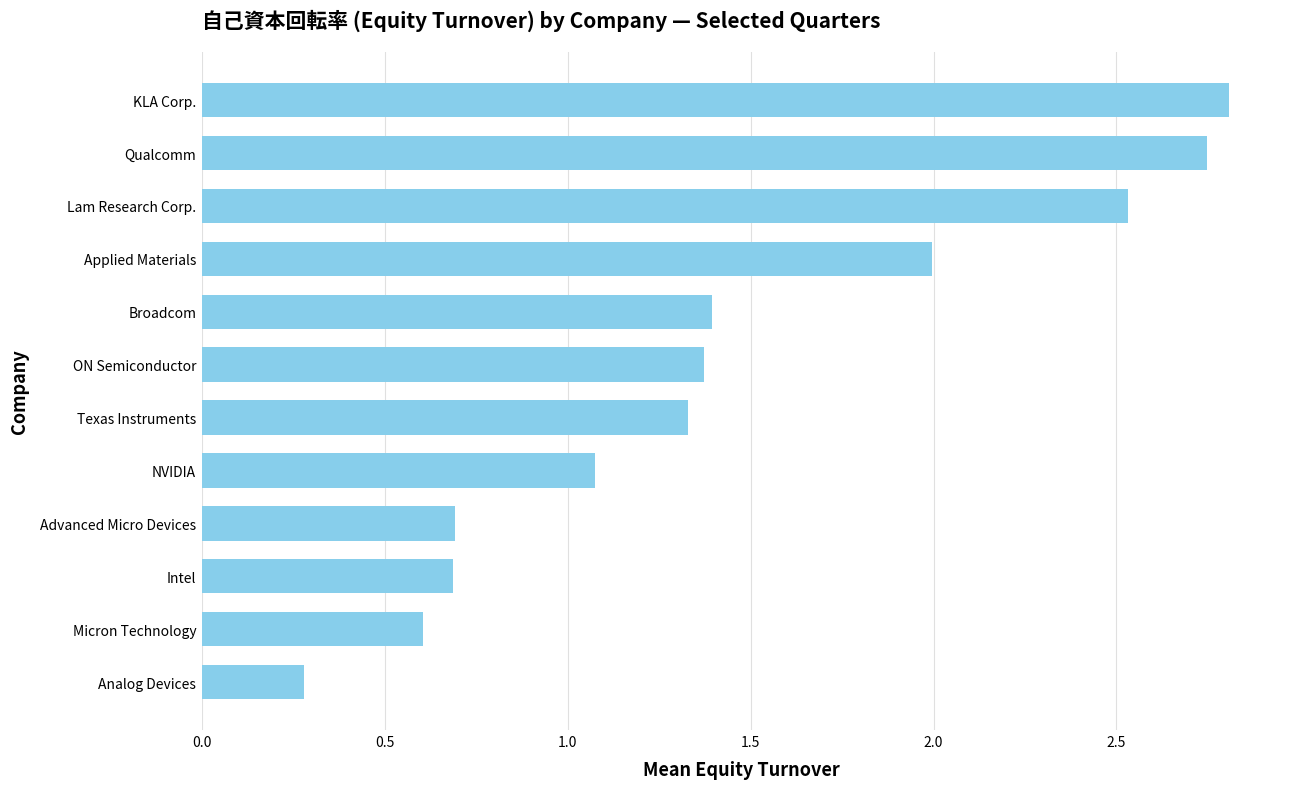

The chart shows a value of 1.9 at Texas Instruments. True or false?

False